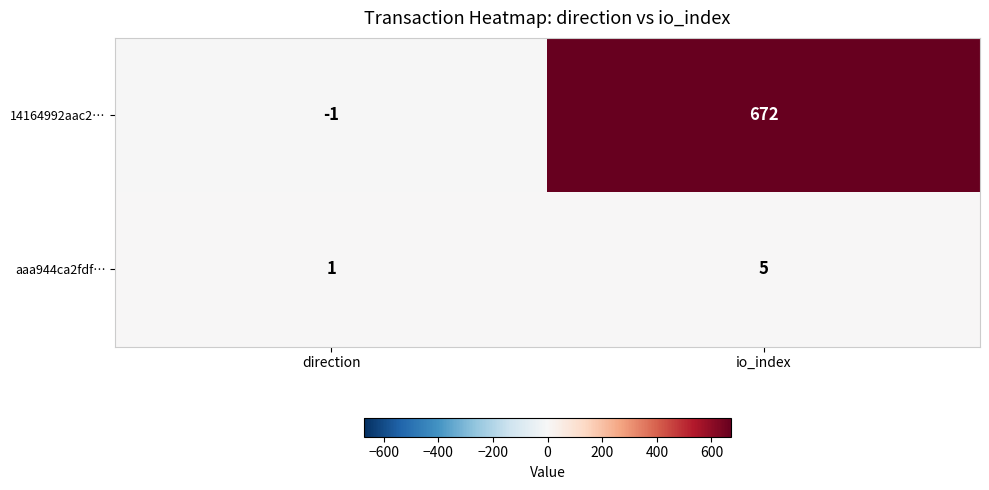

What is the difference between the highest and lowest values at direction?

2